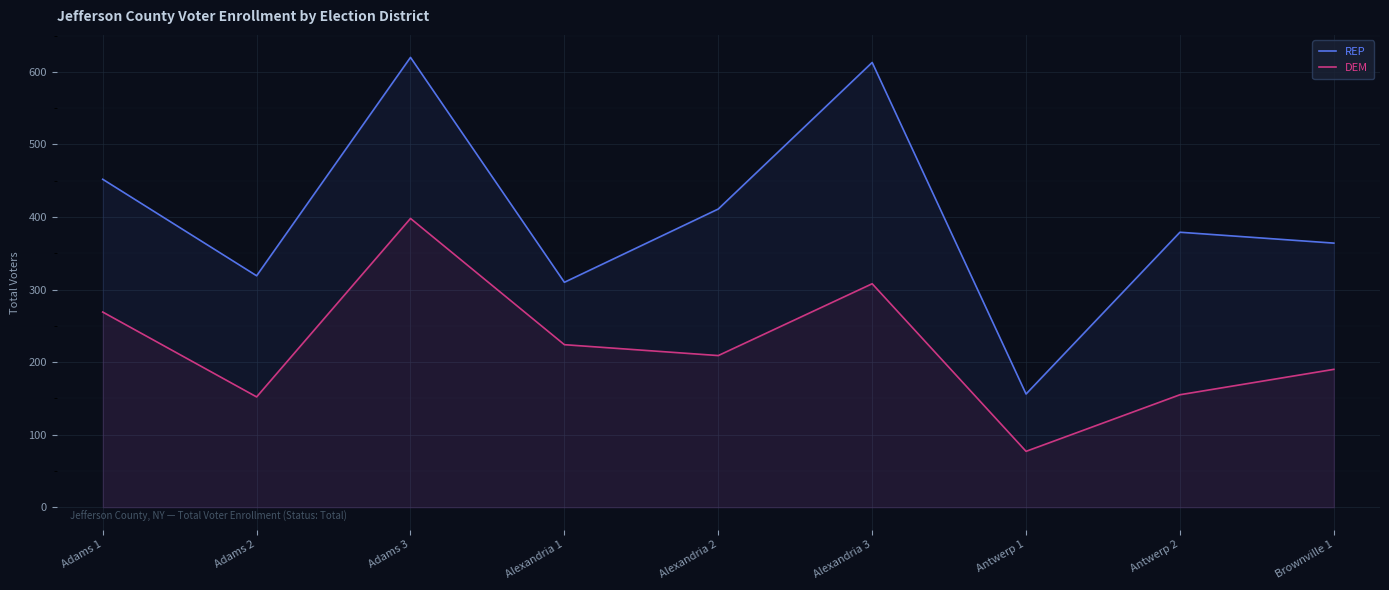

At which category is the sum across all series the highest?

Adams 3